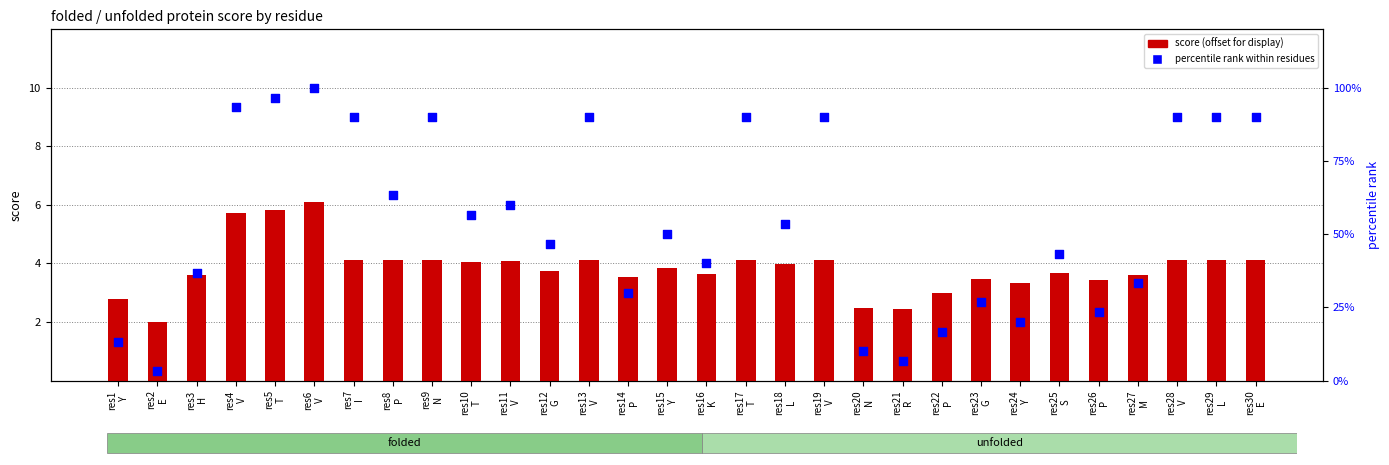

What is the total value across all series at res2
E?

5.3